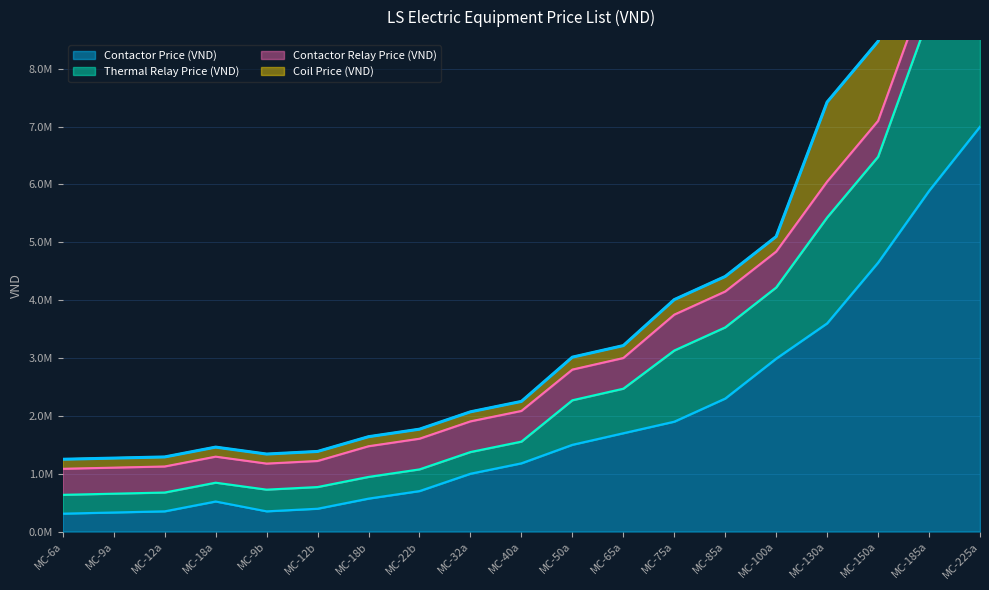

Between MC-32a and MC-65a, which is larger?

MC-65a